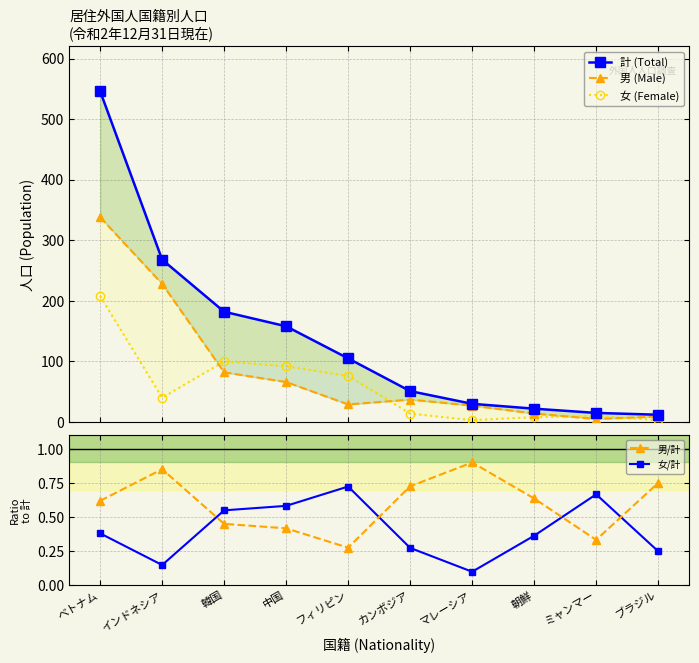

How many intersections are there between 女/計 and 男/計?

4